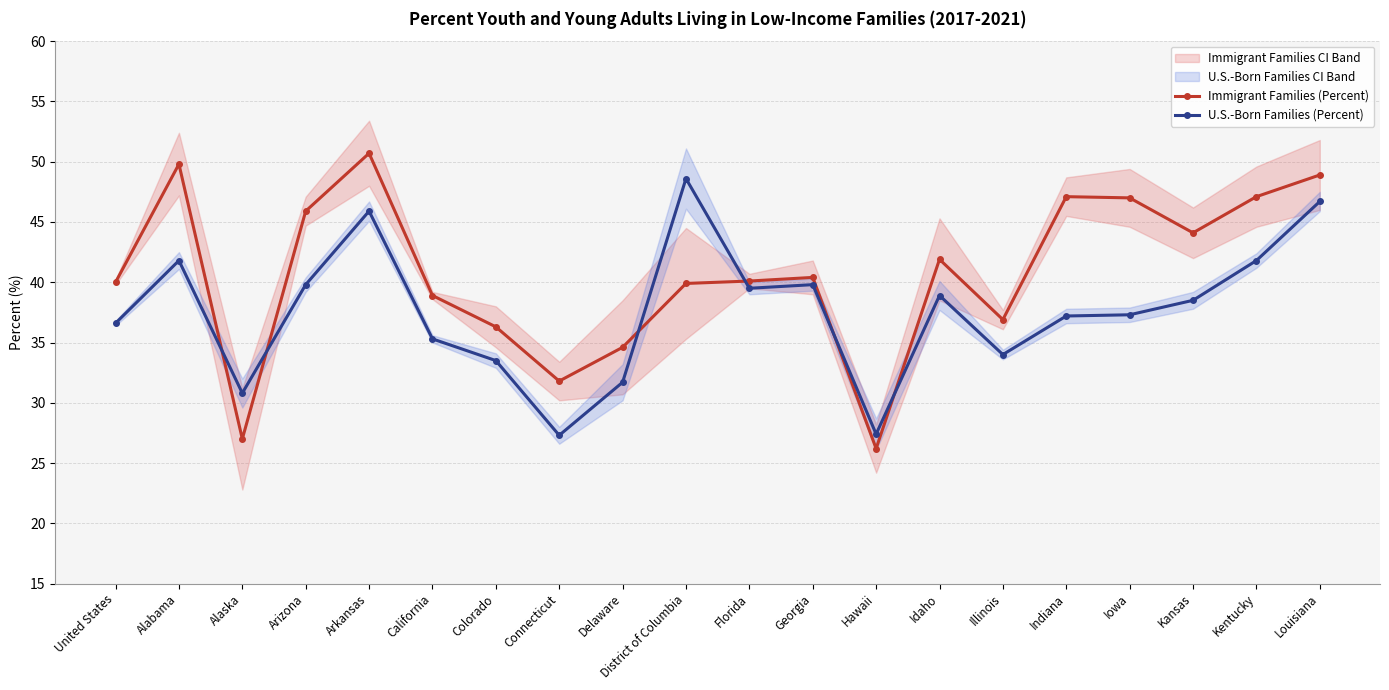

Rank the categories by U.S.-Born Families (Percent) value from lowest to highest.

Connecticut, Hawaii, Alaska, Delaware, Colorado, Illinois, California, United States, Indiana, Iowa, Kansas, Idaho, Florida, Arizona, Georgia, Alabama, Kentucky, Arkansas, Louisiana, District of Columbia